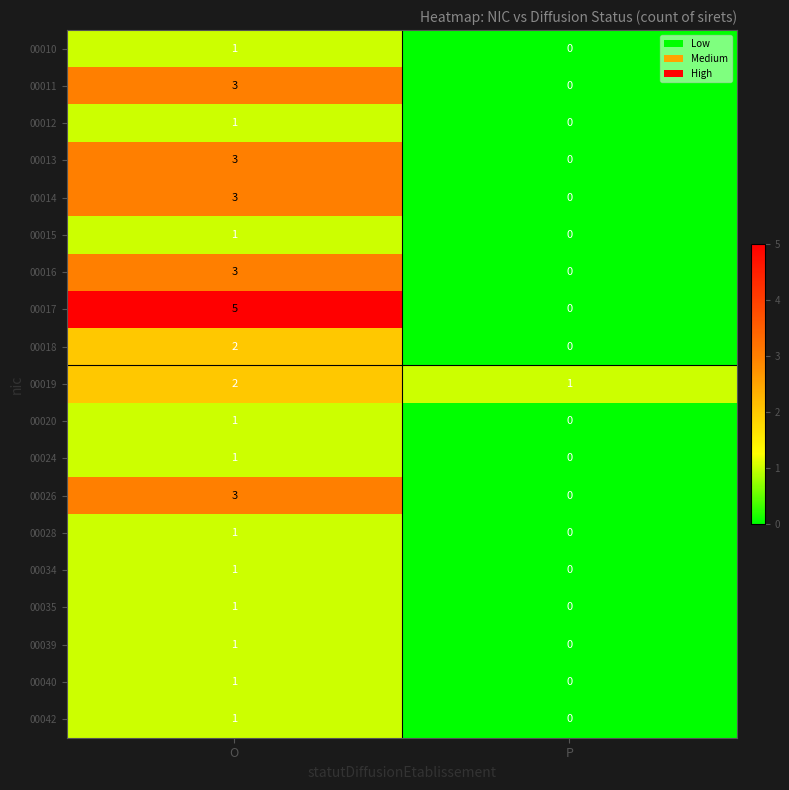

The 00028 series shows 0 at P. True or false?

True